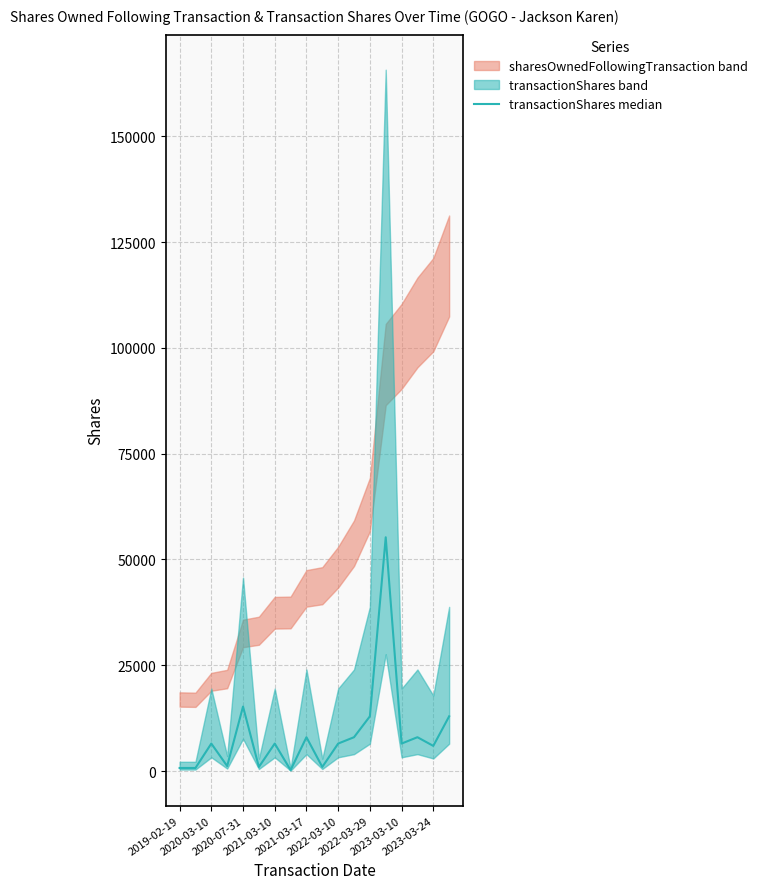

The value at 2023-03-10 is 6500. True or false?

True